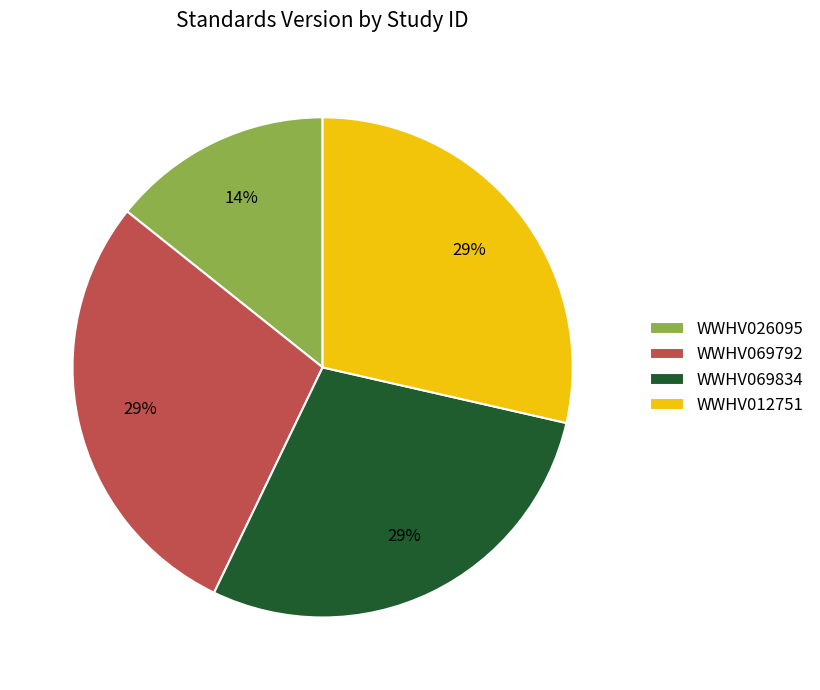

Which category has the smallest portion of the pie?

WWHV026095